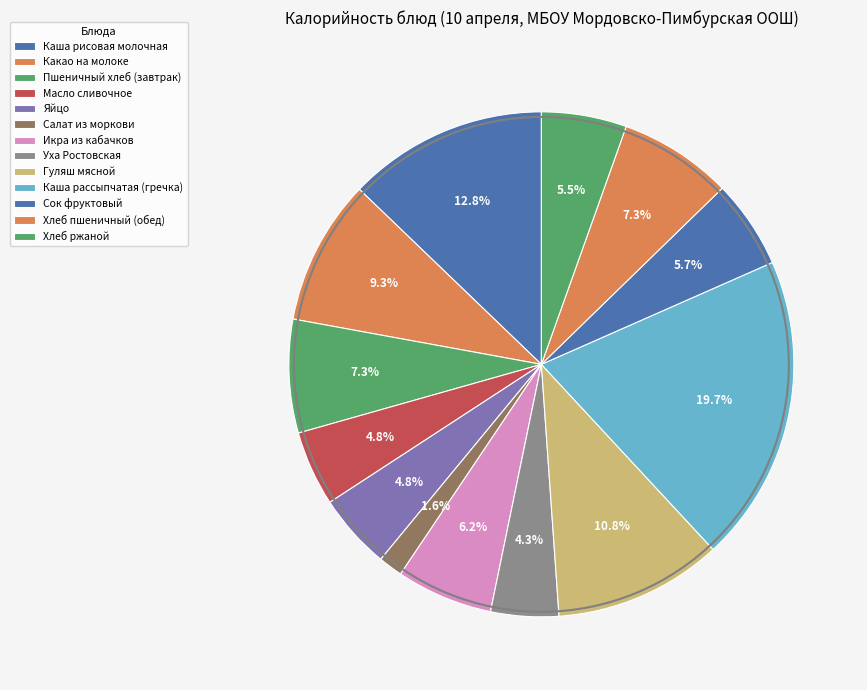

Which has a higher value, Сок фруктовый or Гуляш мясной?

Гуляш мясной